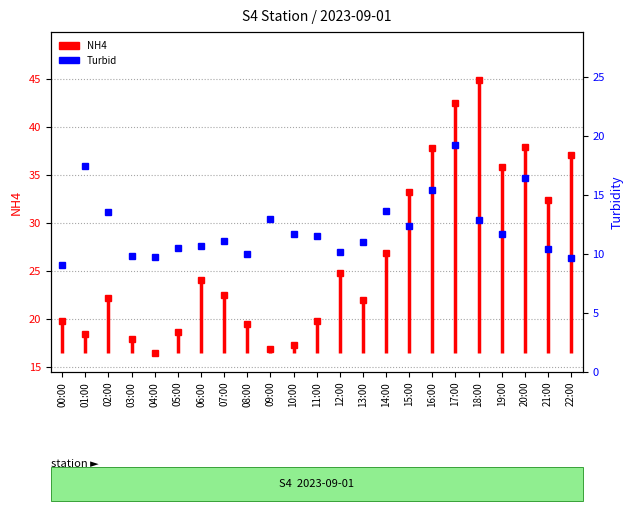

Approximately how many times larger is the value at 04:00 compared to 22:00?

1.0